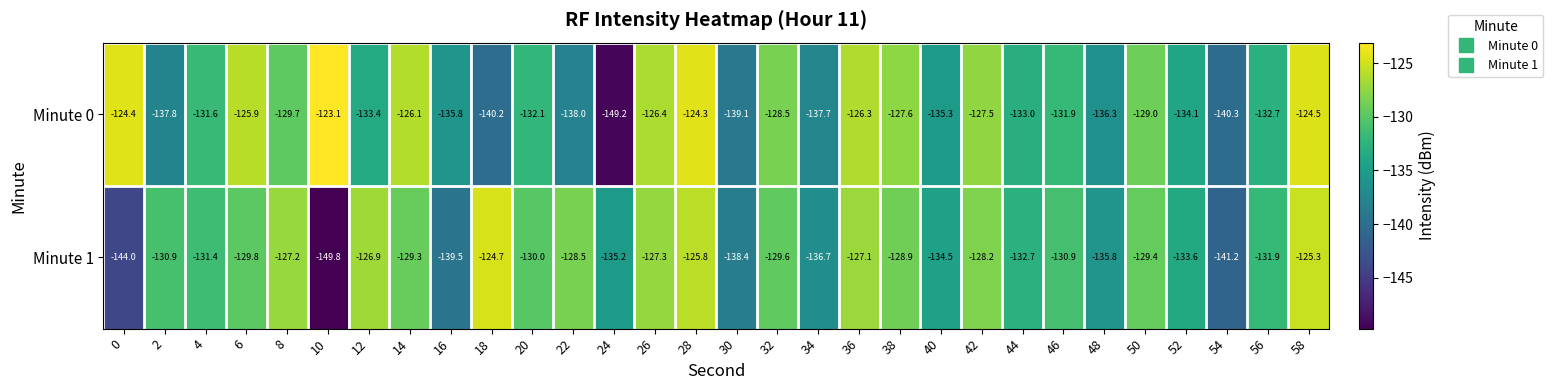

Which category has the lowest value in the Minute 0 series?

24